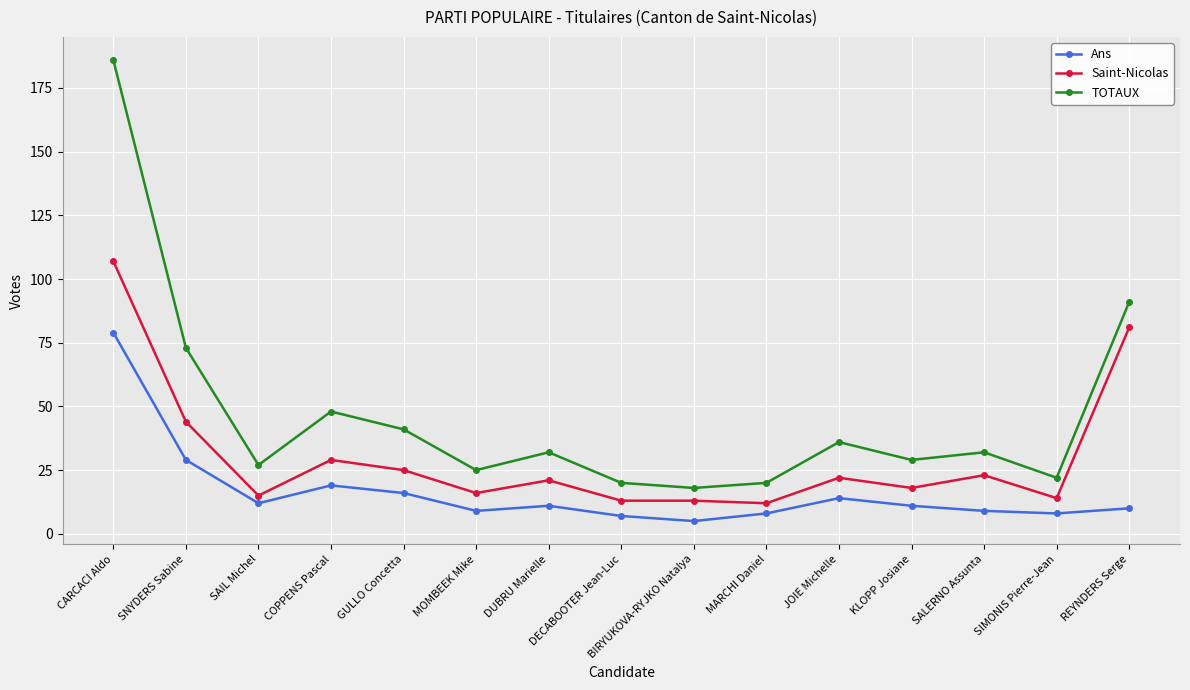

Rank the series at REYNDERS Serge from lowest to highest value.

Ans, Saint-Nicolas, TOTAUX